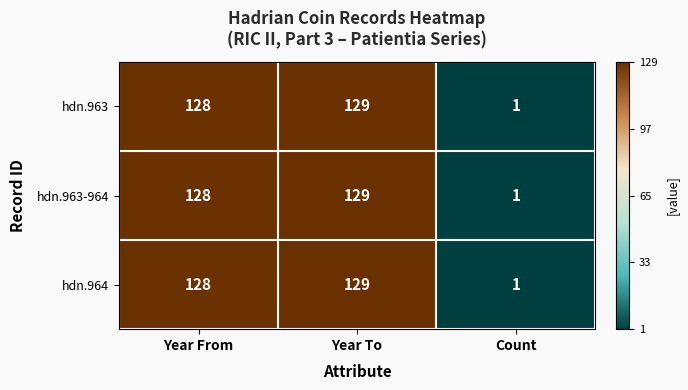

Which category has the lowest value across all series?

Count